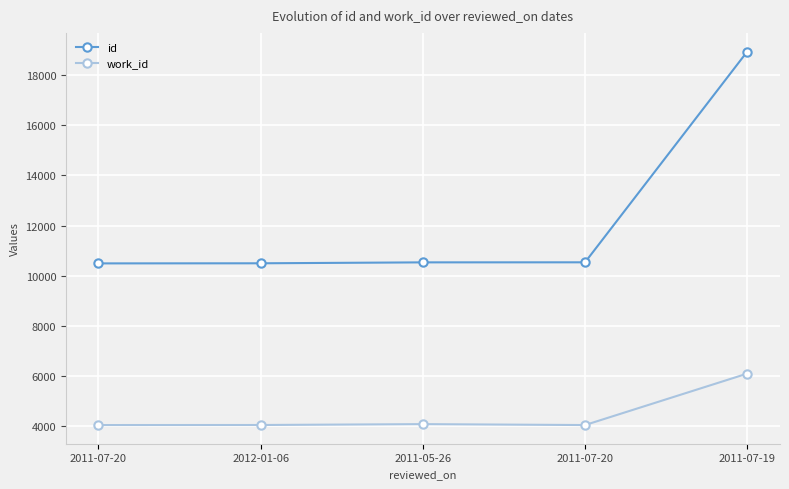

What is the difference between the highest and lowest values at 2011-07-20?

6440